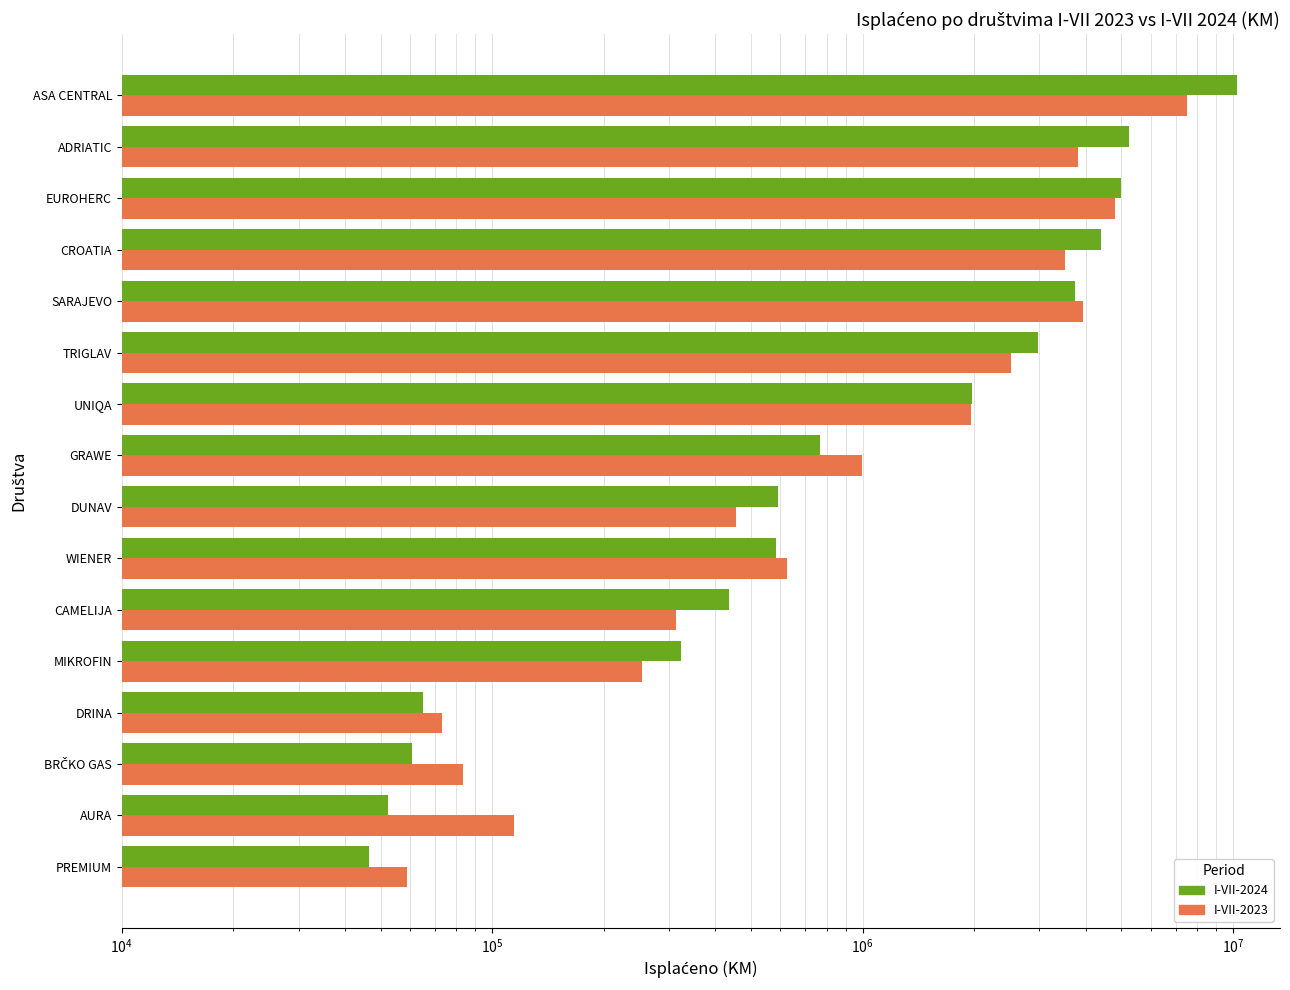

Rank the series by their average value, from lowest to highest.

I-VII-2023, I-VII-2024